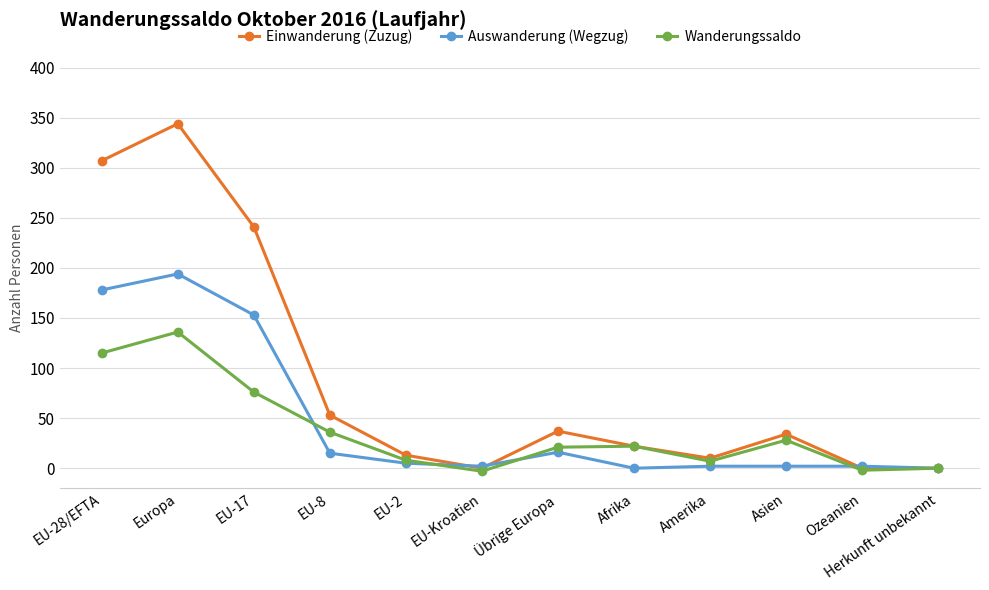

What position from the right is EU-8?

9